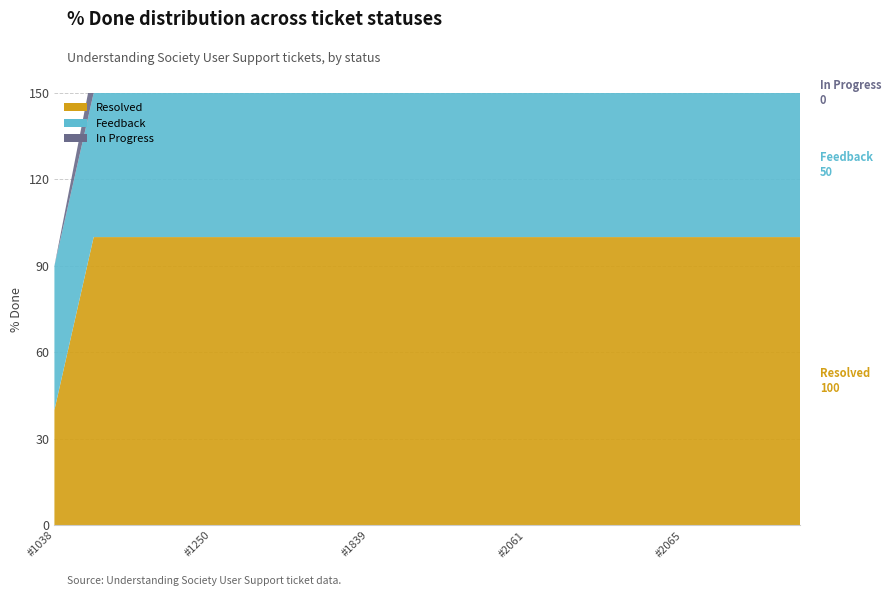

Reading left to right, what are all the values shown in this chart?

Resolved: 40	100	100	100	100	100	100	100	100	100	100	100	100	100	100	100	100	100	100	100
Feedback: 50	50	50	50	50	50	50	50	50	50	50	50	50	50	50	50	50	50	50	50
In Progress: 0	10	10	10	10	20	20	30	30	50	0	10	20	30	50	0	0	0	0	0